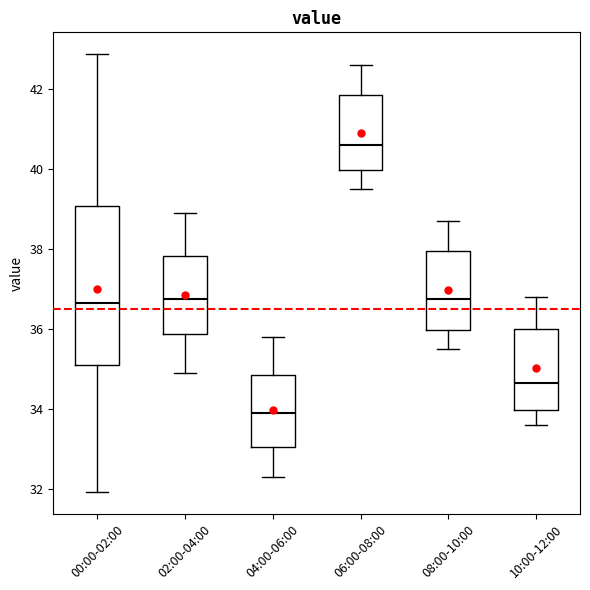

Which box's median line is the lowest?

04:00-06:00